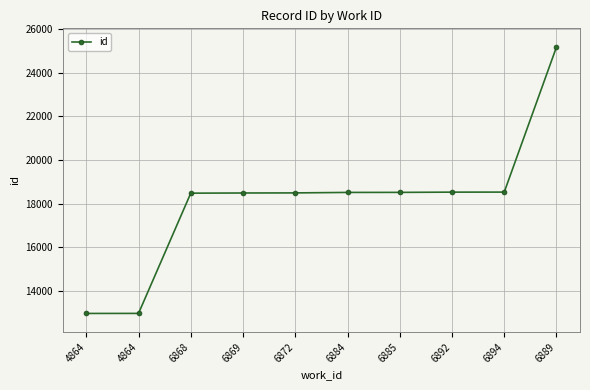

Where does the data first go above 18516?

6885